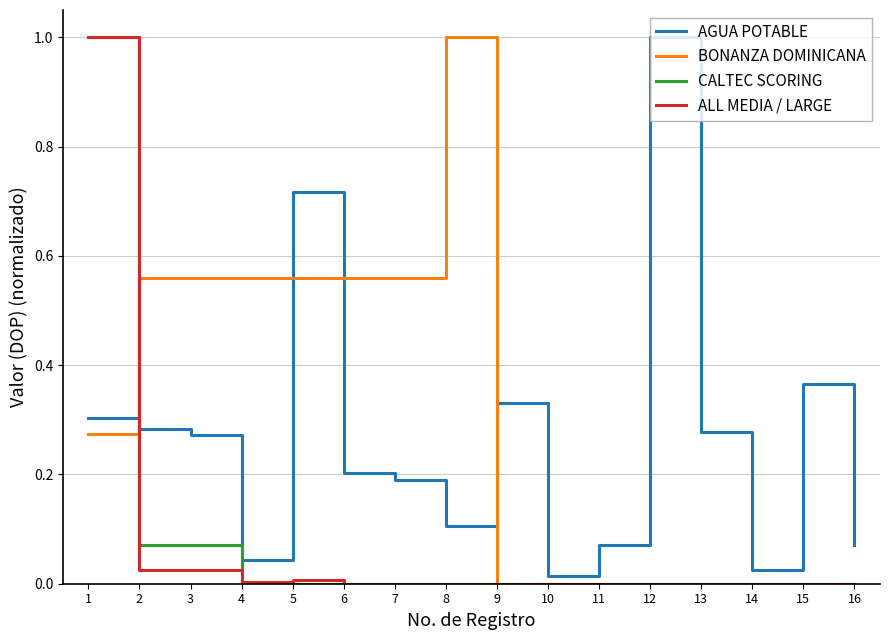

After their last crossing, which series has the higher values: BONANZA DOMINICANA or AGUA POTABLE?

AGUA POTABLE